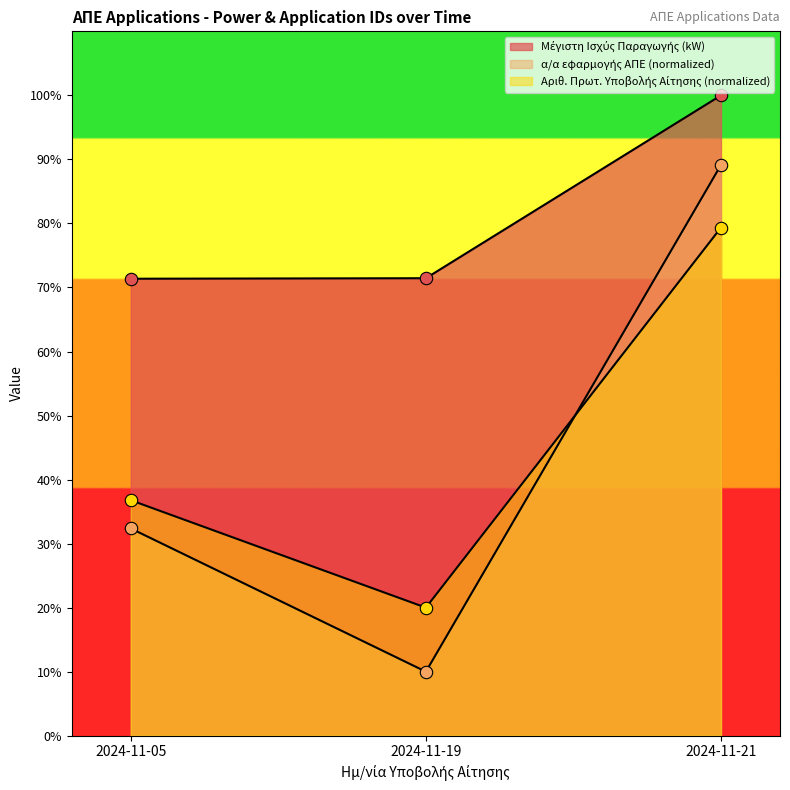

Which series contains the lowest Y value?

α/α εφαρμογής ΑΠΕ